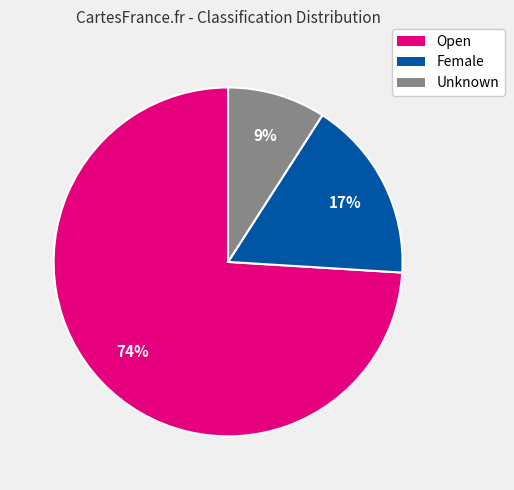

To the nearest percent, what is the average slice percentage?

33%